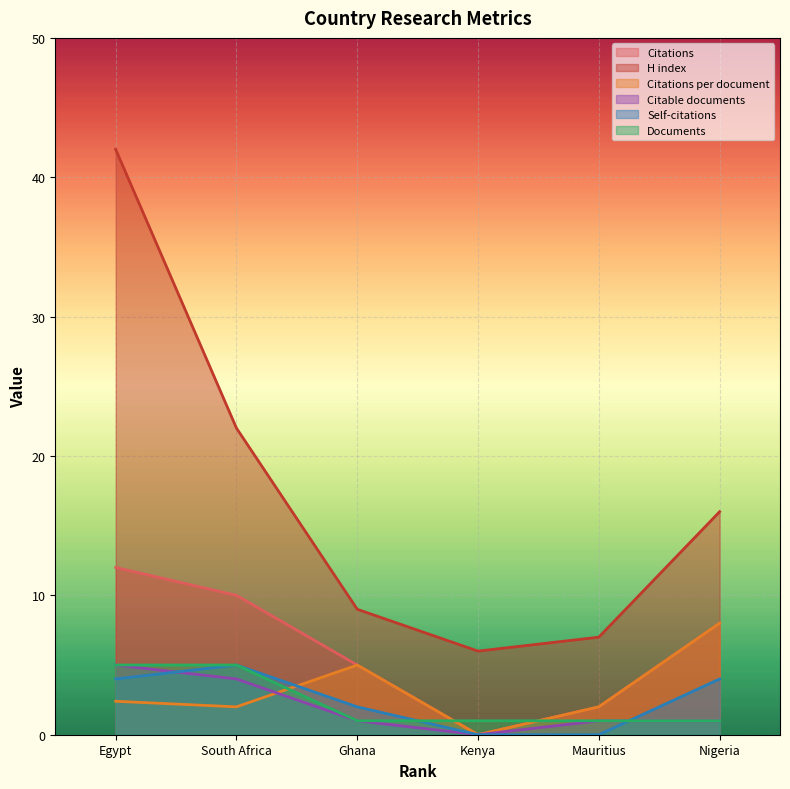

What is the total value across all series at Kenya?

7.0